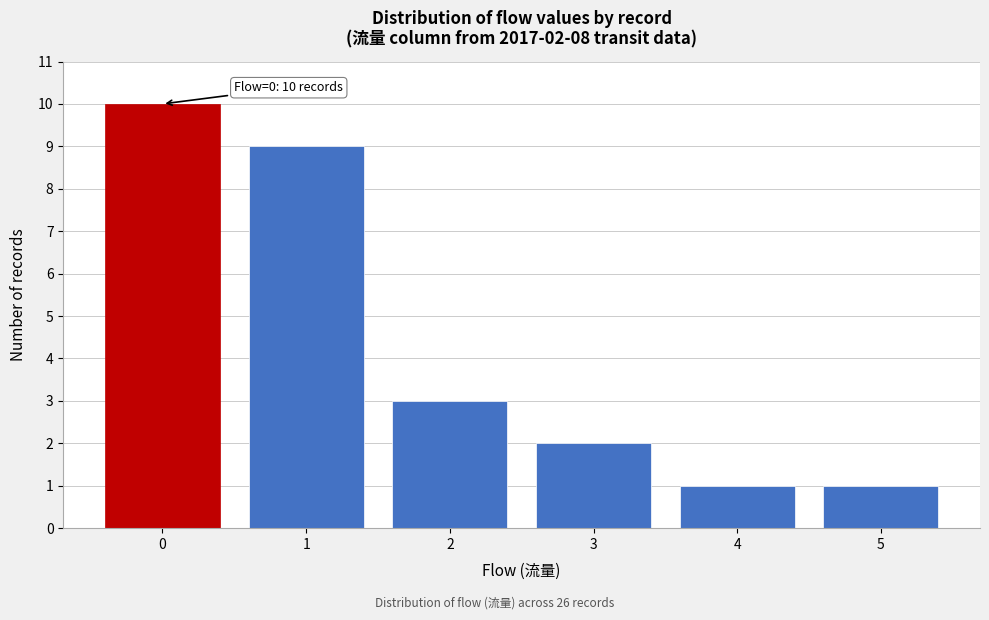

Over which range of the x-axis is the bar tallest?

-0.5 to 0.5